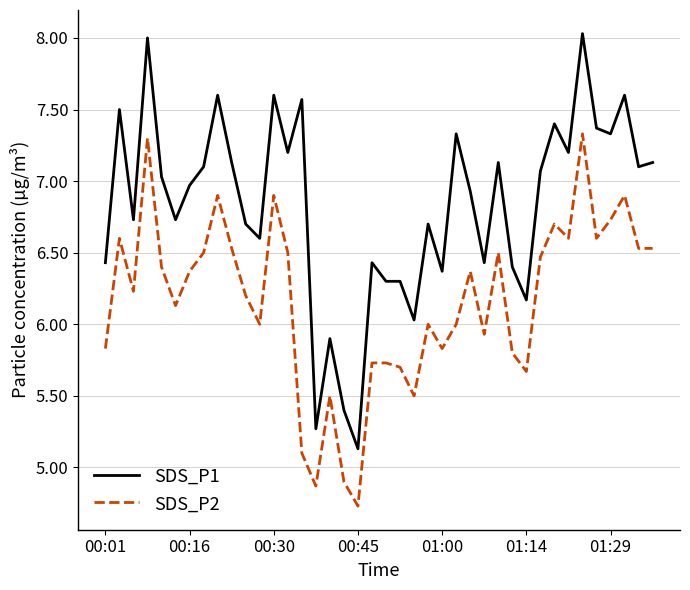

Reading right to left, list all the values displayed in this chart.

SDS_P1: 7.1	7.1	7.6	7.3	7.4	8.0	7.2	7.4	7.1	6.2	6.4	7.1	6.4	6.9	7.3	6.4	6.7	6.0	6.3	6.3	6.4	5.1	5.4	5.9	5.3	7.6	7.2	7.6	6.6	6.7	7.1	7.6	7.1	7.0	6.7	7.0	8.0	6.7	7.5	6.4
SDS_P2: 6.5	6.5	6.9	6.7	6.6	7.3	6.6	6.7	6.5	5.7	5.8	6.5	5.9	6.4	6.0	5.8	6.0	5.5	5.7	5.7	5.7	4.7	4.9	5.5	4.9	5.1	6.5	6.9	6.0	6.2	6.5	6.9	6.5	6.4	6.1	6.4	7.3	6.2	6.6	5.8